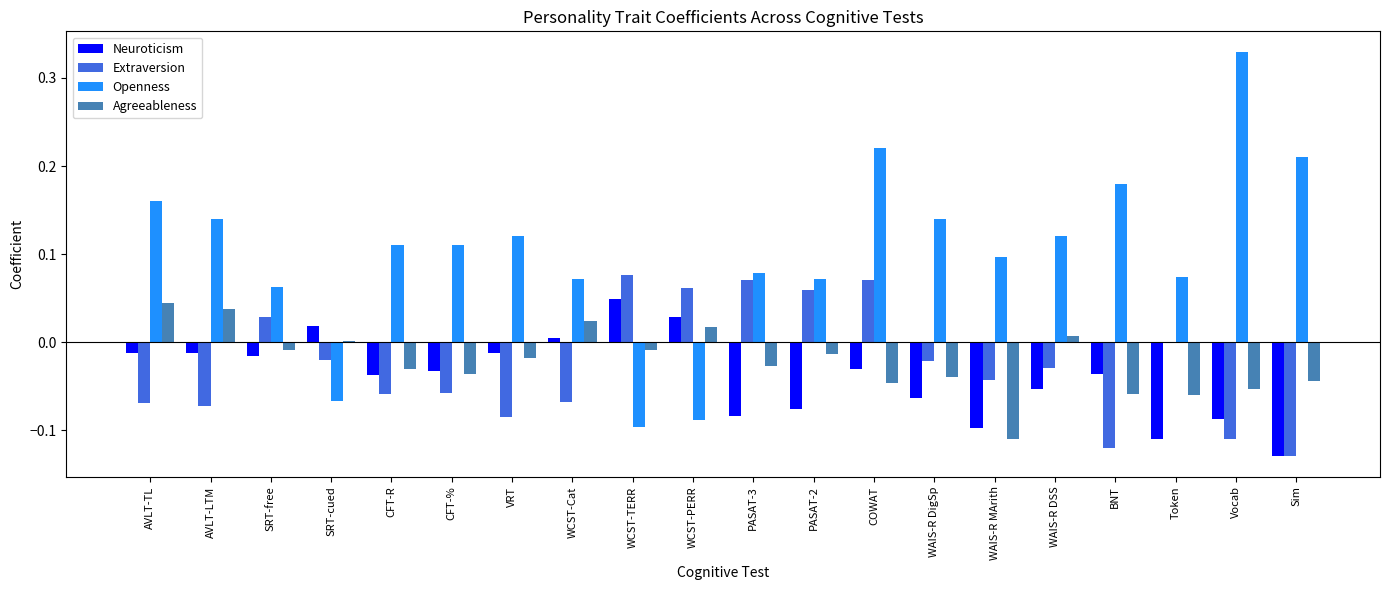

At which category is the sum across all series the highest?

COWAT